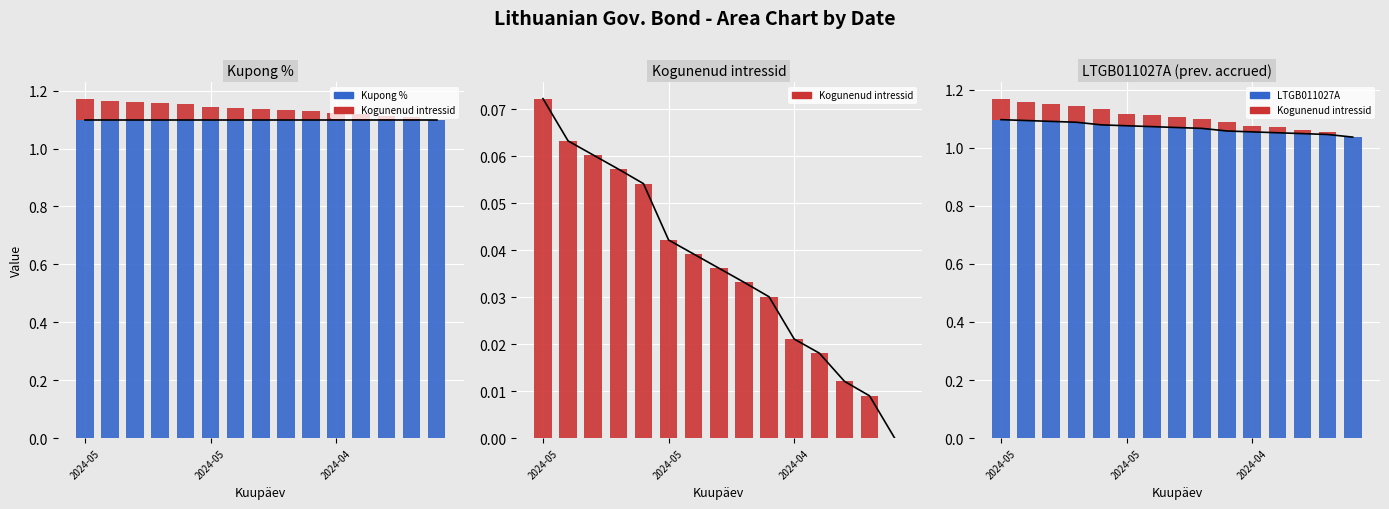

At how many categories does at least one series exceed 0?

15